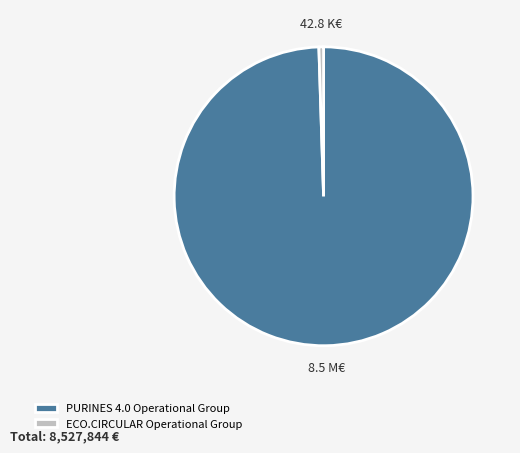

Combined, do PURINES 4.0 Operational Group and ECO.CIRCULAR Operational Group account for over 50%?

Yes